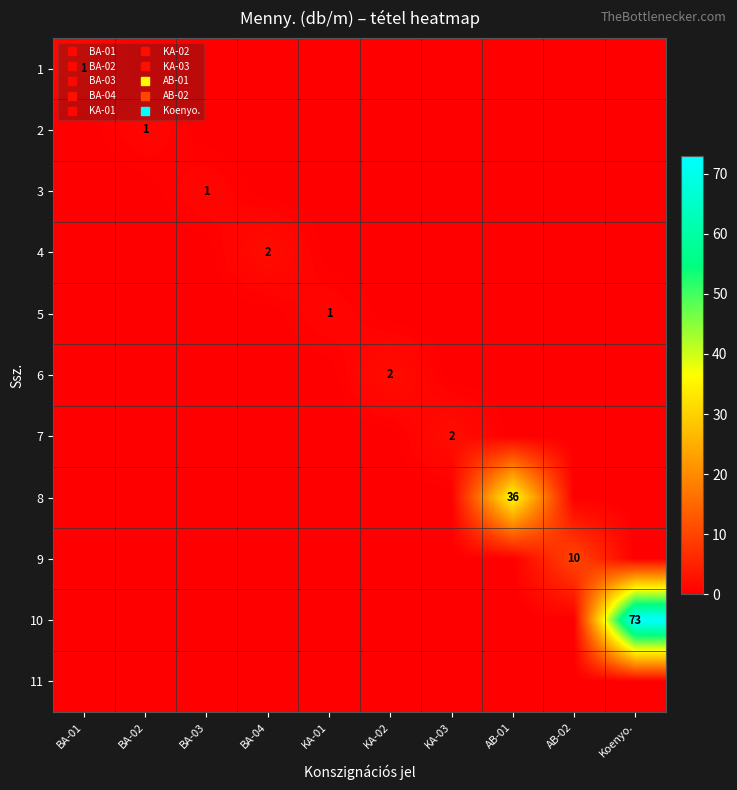

What is the sum of the 6 values at KA-03 and KA-02?

2